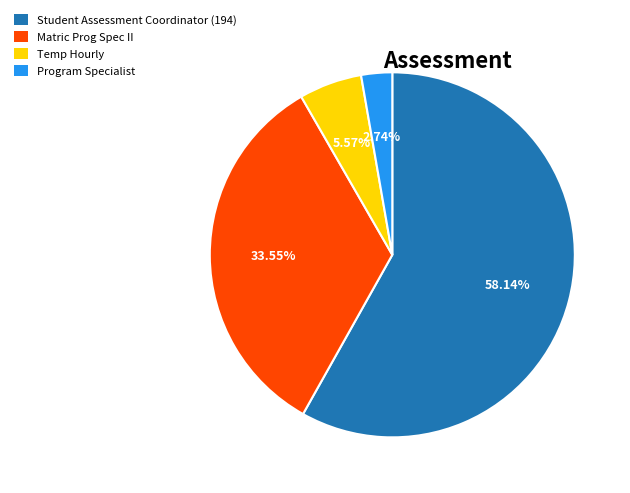

To the nearest percent, what is the combined percentage of Program Specialist and Temp Hourly?

8%